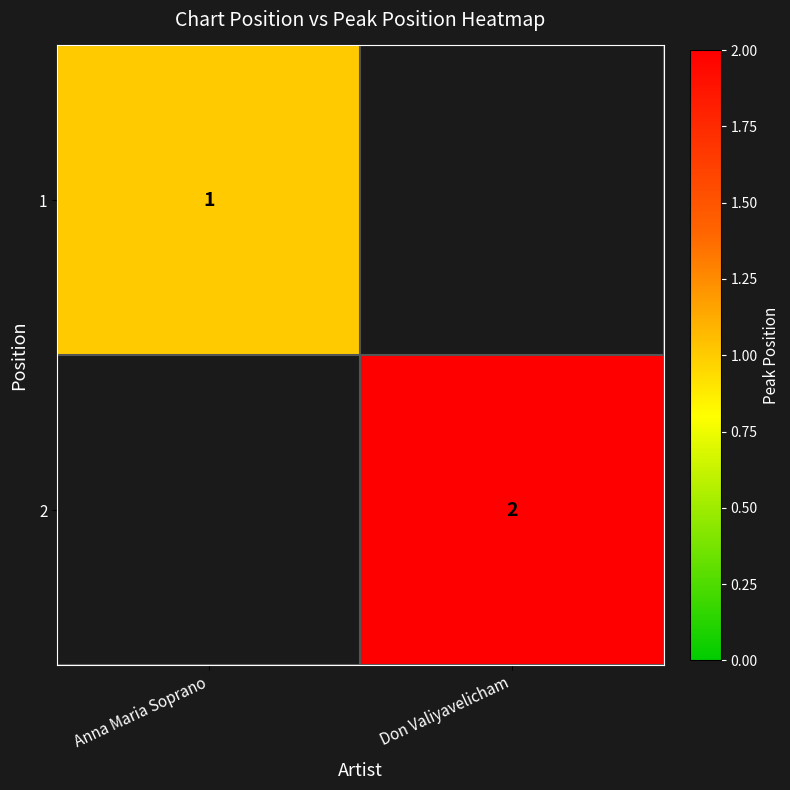

The value of 2 at Don Valiyavelicham is 4. True or false?

False